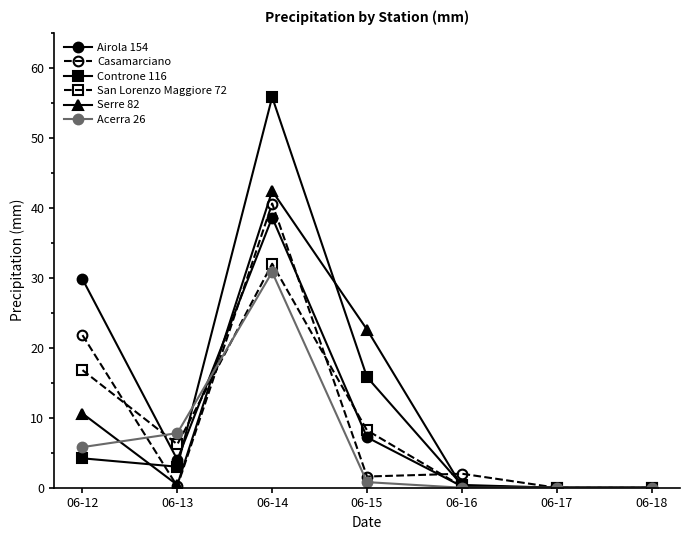

True or false: Casamarciano and Airola 154 cross at least once.

True